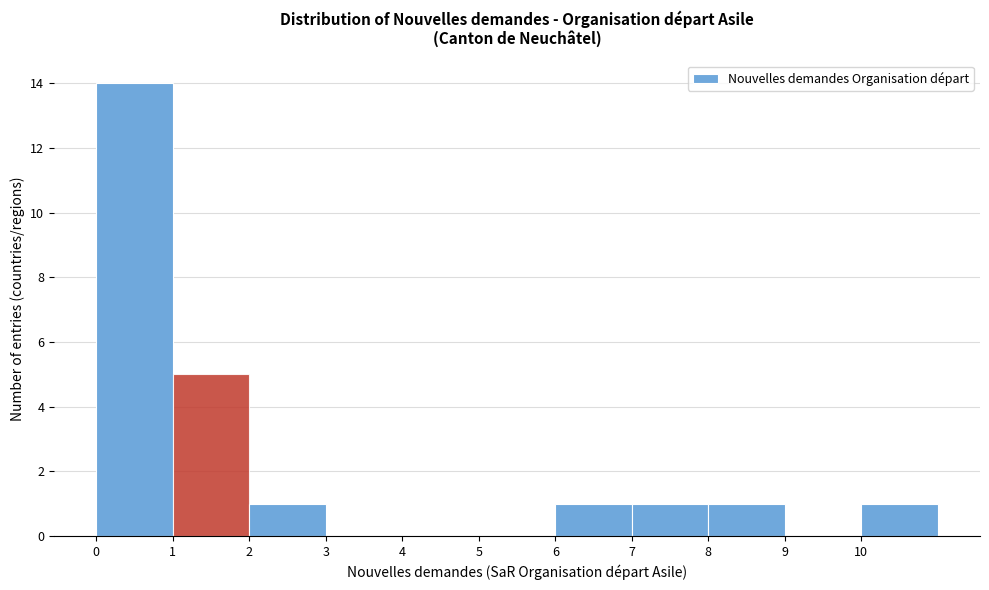

Which range on the x-axis has the tallest bar?

0 to 1